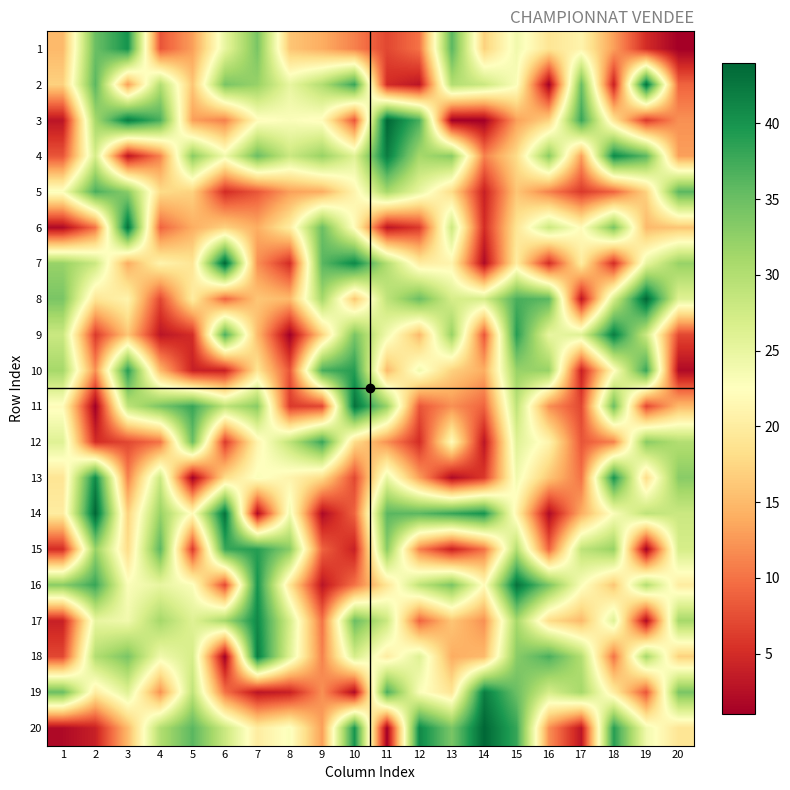

Reading left to right, transcribe all the data shown in this chart.

1: 1=15	2=35	3=40	4=8	5=13	6=25	7=34	8=16	9=14	10=11	11=7	12=10	13=36	14=17	15=24	16=19	17=21	18=13	19=5	20=1
2: 1=17	2=36	3=13	4=30	5=16	6=34	7=32	8=25	9=30	10=38	11=5	12=3	13=30	14=28	15=23	16=1	17=35	18=4	19=43	20=9
3: 1=3	2=31	3=42	4=37	5=13	6=11	7=22	8=23	9=22	10=8	11=44	12=37	13=1	14=1	15=13	16=17	17=38	18=19	19=6	20=12
4: 1=8	2=27	3=3	4=11	5=33	6=24	7=35	8=28	9=32	10=26	11=42	12=31	13=33	14=11	15=18	16=33	17=13	18=41	19=36	20=13
5: 1=23	2=37	3=33	4=18	5=17	6=5	7=8	8=13	9=14	10=21	11=31	12=25	13=18	14=4	15=16	16=11	17=6	18=9	19=17	20=36
6: 1=2	2=10	3=43	4=9	5=14	6=17	7=14	8=20	9=35	10=22	11=3	12=6	13=28	14=5	15=19	16=28	17=22	18=34	19=15	20=16
7: 1=32	2=28	3=14	4=21	5=19	6=44	7=12	8=5	9=36	10=41	11=30	12=20	13=21	14=2	15=20	16=5	17=20	18=5	19=25	20=32
8: 1=34	2=19	3=21	4=7	5=20	6=9	7=16	8=15	9=31	10=16	11=29	12=35	13=27	14=27	15=37	16=36	17=3	18=27	19=44	20=26
9: 1=28	2=6	3=16	4=3	5=5	6=37	7=15	8=1	9=17	10=34	11=24	12=15	13=32	14=8	15=39	16=25	17=26	18=42	19=28	20=7
10: 1=31	2=12	3=39	4=15	5=4	6=4	7=19	8=8	9=37	10=39	11=15	12=24	13=17	14=14	15=32	16=32	17=4	18=22	19=38	20=2
11: 1=22	2=1	3=29	4=34	5=38	6=29	7=33	8=6	9=7	10=43	11=32	12=8	13=12	14=9	15=29	16=12	17=7	18=35	19=7	20=15
12: 1=26	2=5	3=7	4=10	5=35	6=6	7=21	8=29	9=38	10=18	11=12	12=5	13=22	14=3	15=26	16=21	17=8	18=11	19=33	20=30
13: 1=19	2=41	3=11	4=28	5=1	6=18	7=23	8=21	9=18	10=7	11=25	12=13	13=2	14=6	15=24	16=16	17=10	18=40	19=18	20=33
14: 1=20	2=44	3=17	4=32	5=22	6=43	7=2	8=24	9=2	10=9	11=36	12=36	13=38	14=40	15=21	16=2	17=14	18=23	19=29	20=28
15: 1=5	2=32	3=18	4=36	5=6	6=38	7=39	8=33	9=9	10=4	11=33	12=11	13=4	14=10	15=30	16=9	17=29	18=32	19=1	20=27
16: 1=33	2=38	3=23	4=25	5=23	6=7	7=40	8=19	9=3	10=10	11=19	12=29	13=34	14=22	15=43	16=34	17=23	18=16	19=30	20=20
17: 1=4	2=25	3=24	4=31	5=26	6=31	7=41	8=27	9=10	10=35	11=28	12=9	13=16	14=12	15=31	16=18	17=15	18=26	19=2	20=31
18: 1=7	2=30	3=34	4=24	5=27	6=1	7=42	8=26	9=11	10=27	11=20	12=26	13=14	14=15	15=33	16=37	17=30	18=10	19=31	20=17
19: 1=35	2=20	3=26	4=12	5=29	6=10	7=3	8=4	9=12	10=2	11=37	12=23	13=19	14=42	15=35	16=27	17=31	18=20	19=8	20=34
20: 1=2	2=4	3=15	4=30	5=36	6=28	7=20	8=23	9=13	10=40	11=1	12=41	13=34	14=44	15=38	16=12	17=3	18=39	19=24	20=19